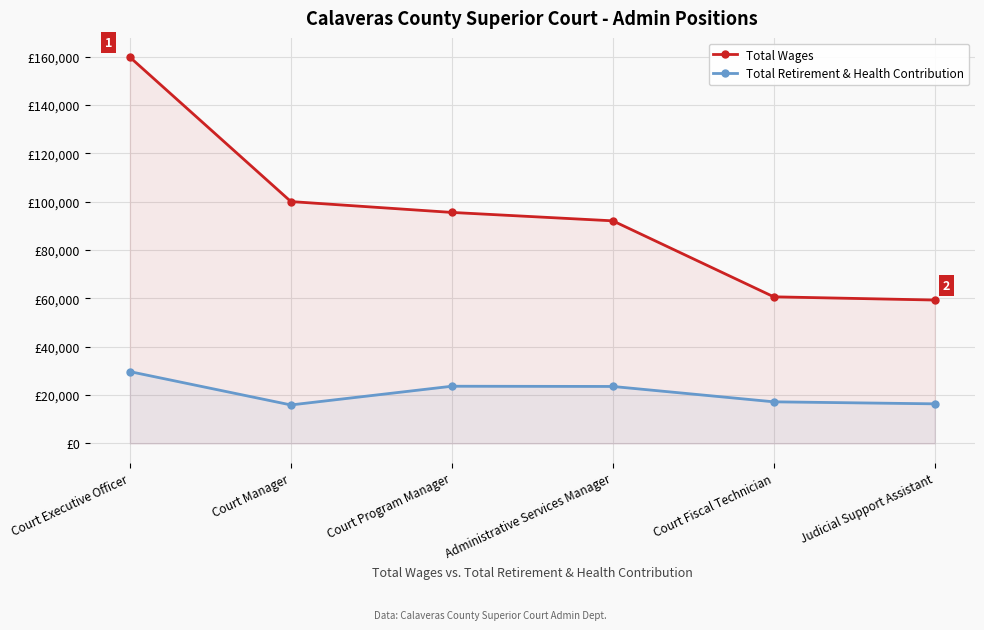

What is the value of the Total Wages point at the 2nd from the left?

100050